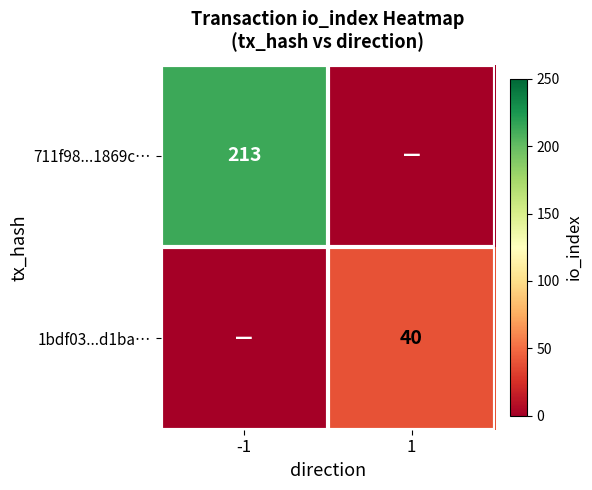

Count the number of categories in the chart.

2